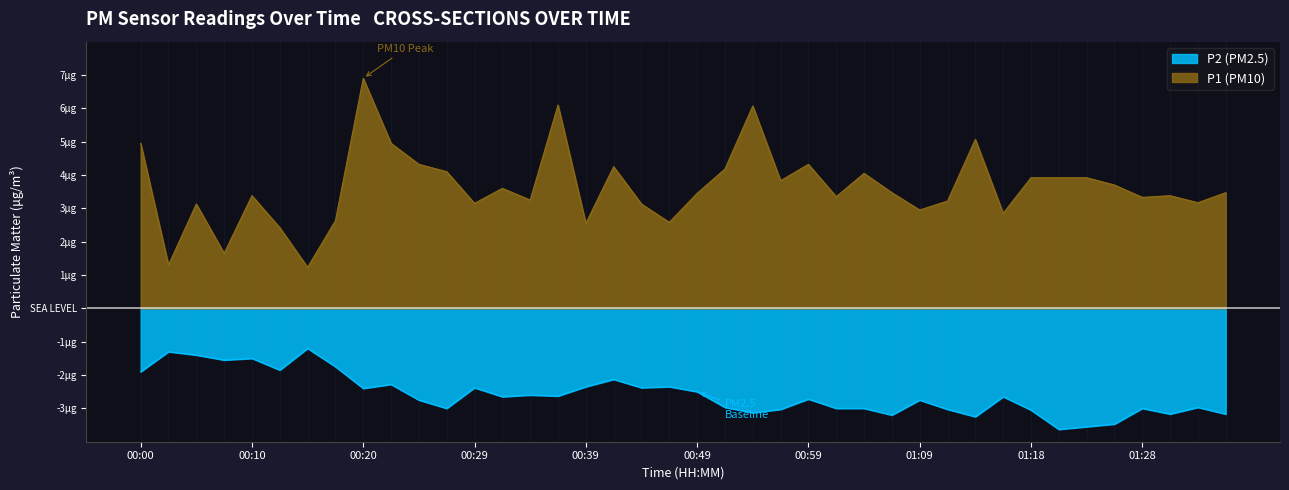

Does the chart have visible grid lines?

No